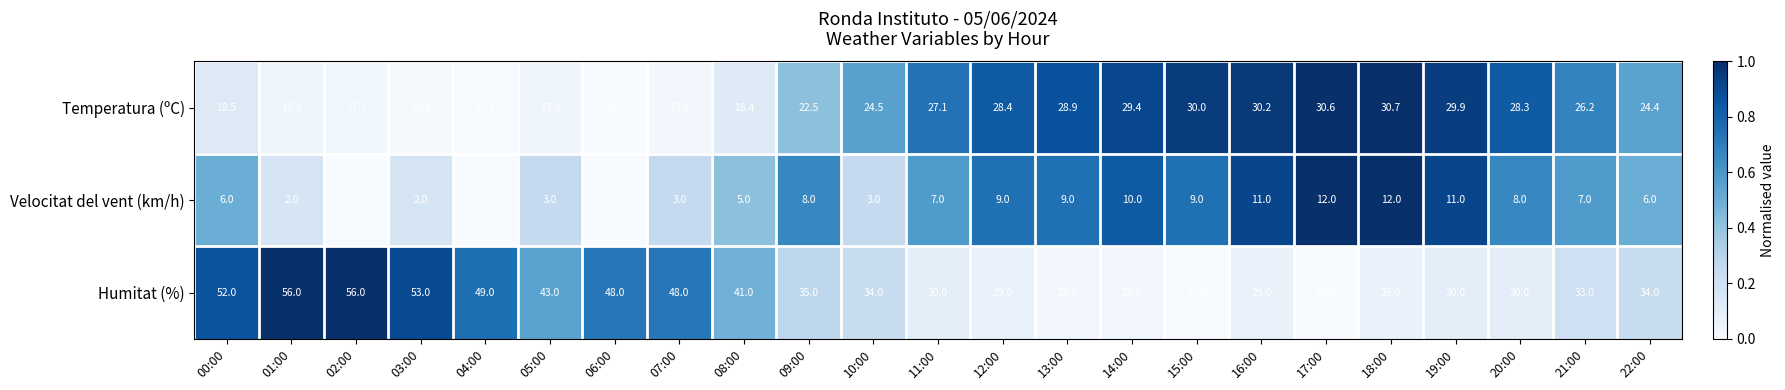

How many categories are shown in the chart?

23